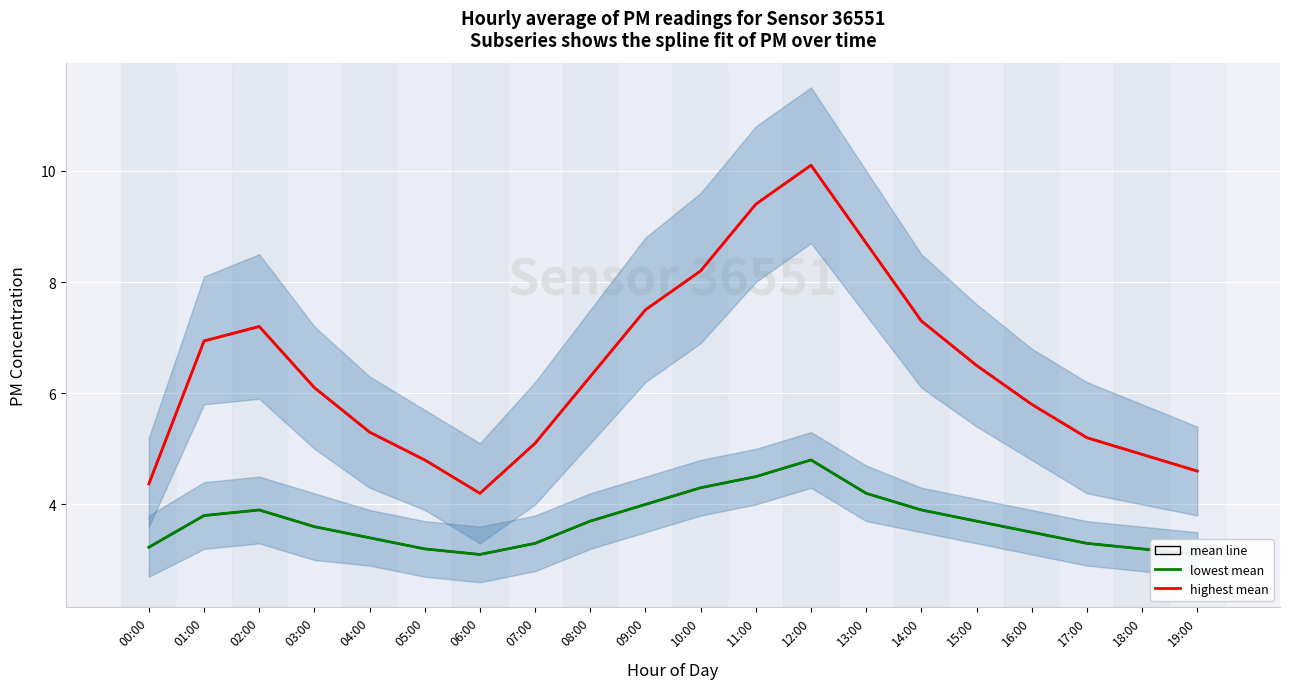

The value of lowest mean at 15:00 is 5.7. True or false?

False